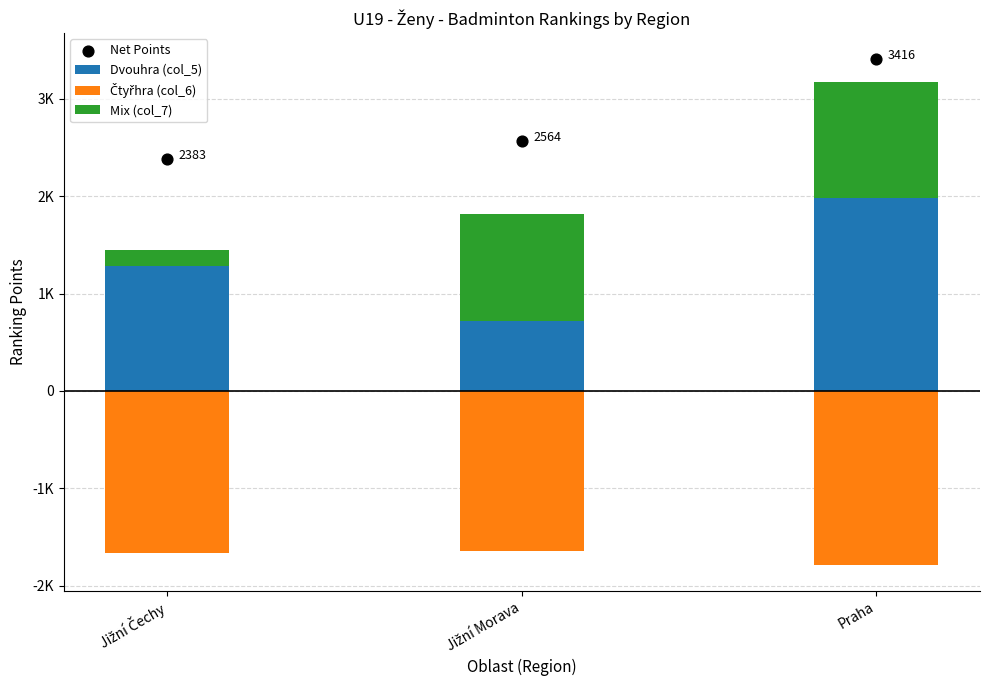

Which series contains the lowest Y value?

Čtyřhra (col_6)